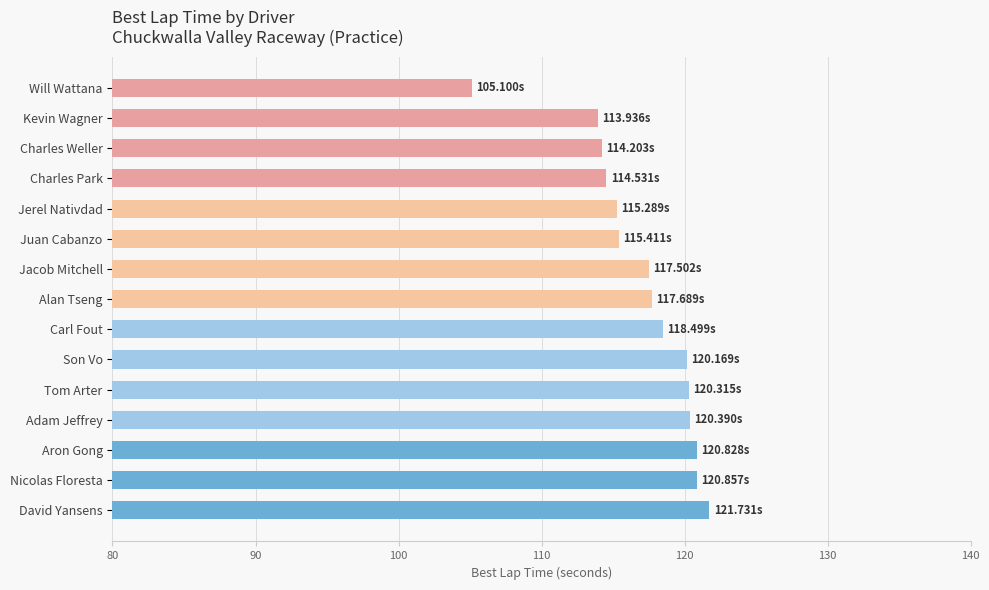

What is the difference between the second highest and minimum values?

15.8